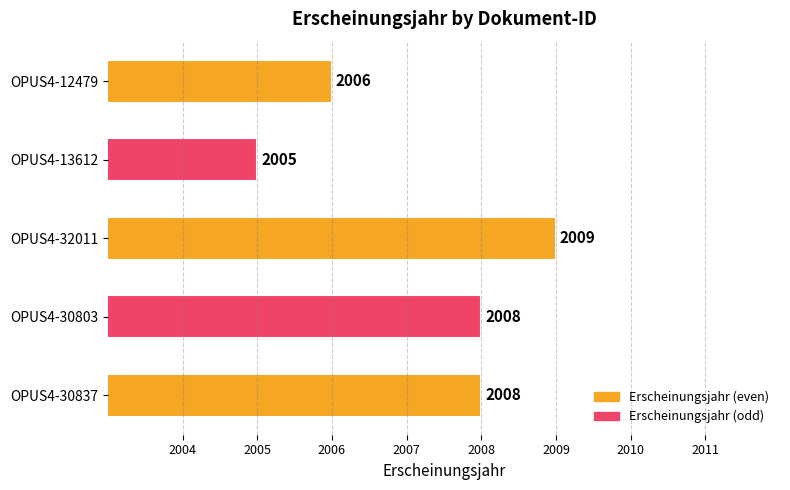

True or false: the data shows 2006 at OPUS4-12479.

True